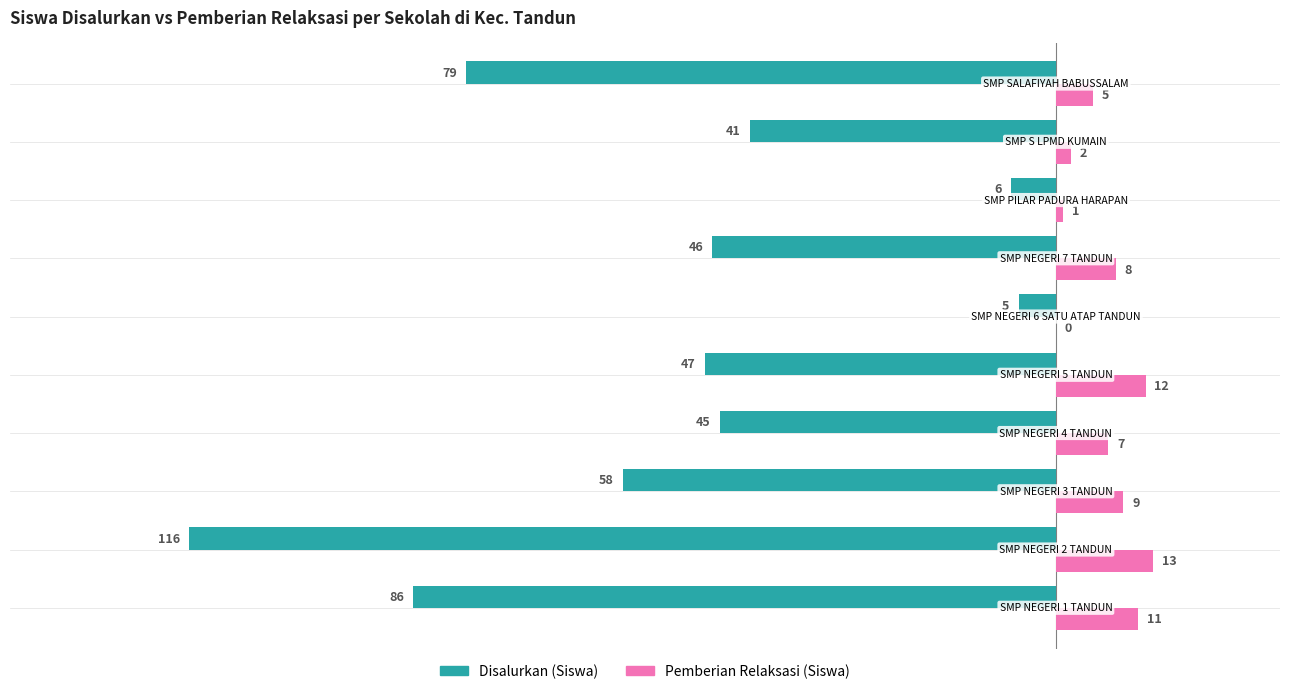

What is the sum of all Pemberian Relaksasi (Siswa) values?

68